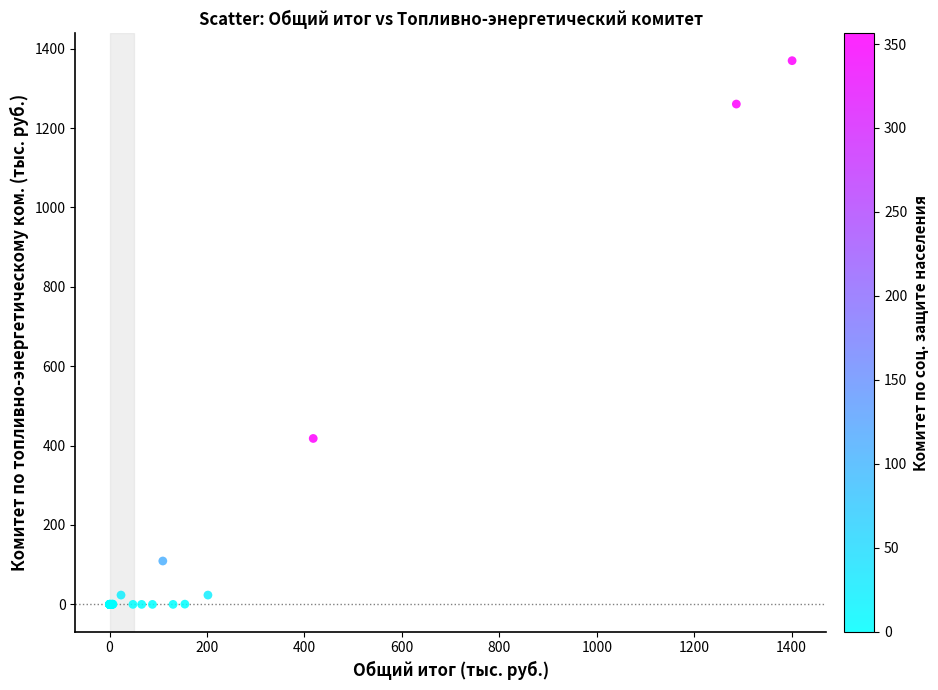

What Y value in the scatter plot is closest to 684?

418.0